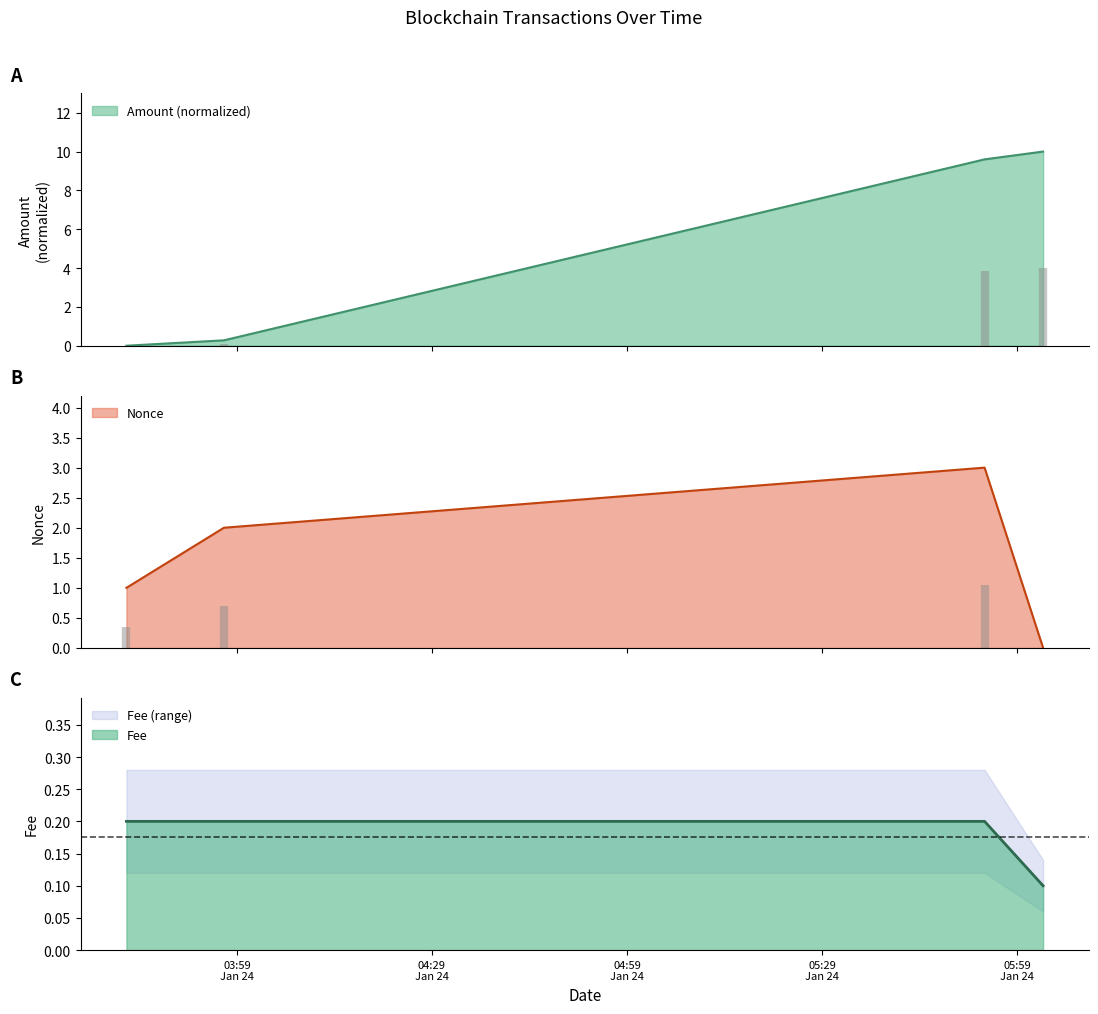

Reading left to right, transcribe all the data shown in this chart.

Amount: 2024-01-24 03:42:00=0.0	2024-01-24 03:57:00=0.3	2024-01-24 05:54:00=9.6	2024-01-24 06:03:00=10.0
Fee: 2024-01-24 03:42:00=0.2	2024-01-24 03:57:00=0.2	2024-01-24 05:54:00=0.2	2024-01-24 06:03:00=0.1
Nonce: 2024-01-24 03:42:00=1.0	2024-01-24 03:57:00=2.0	2024-01-24 05:54:00=3.0	2024-01-24 06:03:00=0.0